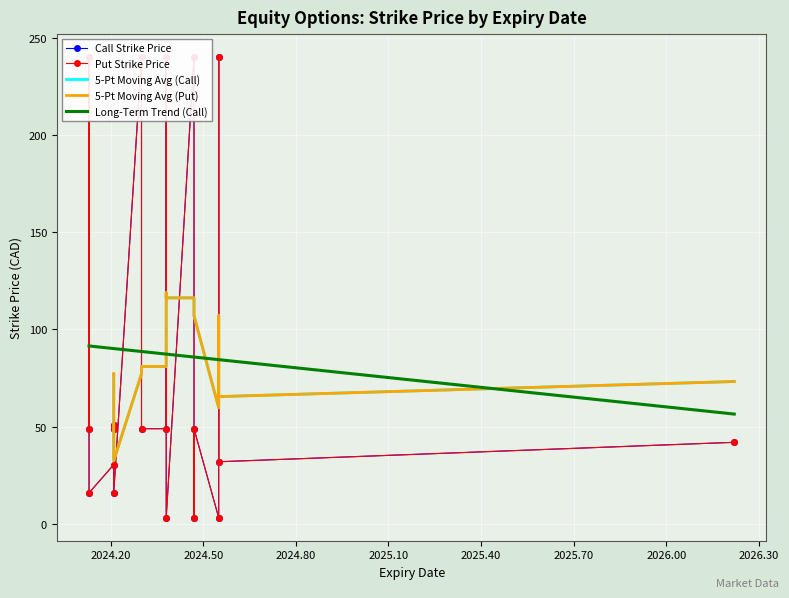

What is the highest value of the Long-Term Trend (Call) series?

91.5